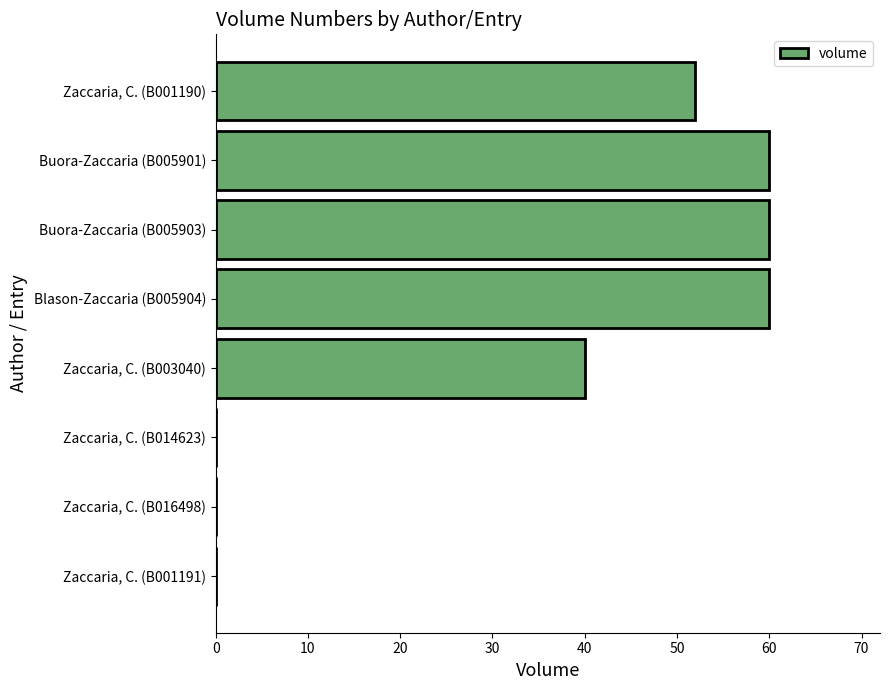

What is the sum of all values?

272